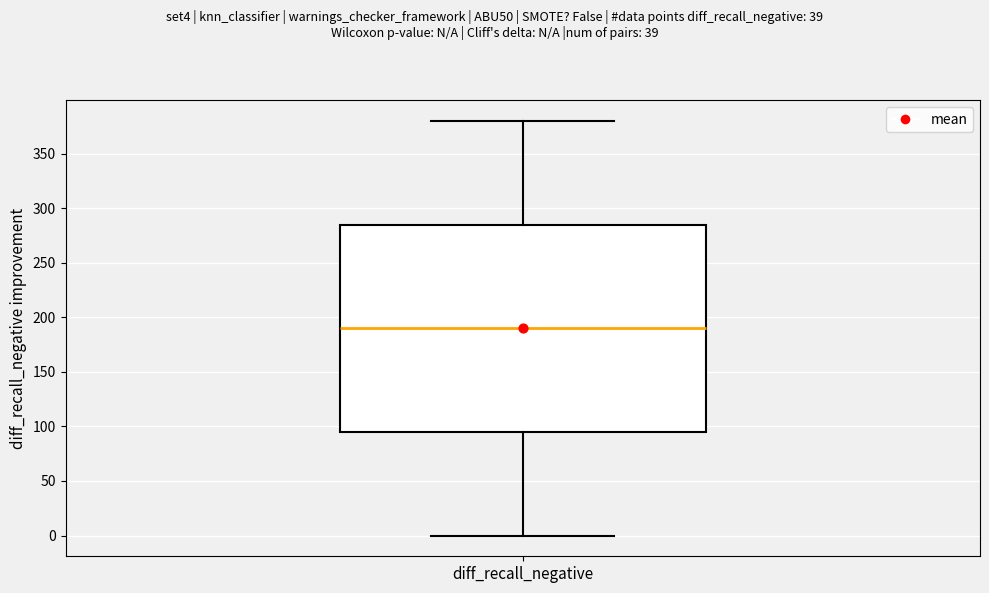

Where does the median line of the box for diff_recall_negative sit on the y-axis? The values are not printed on the chart, so give them approximately, as read against the axis.

190